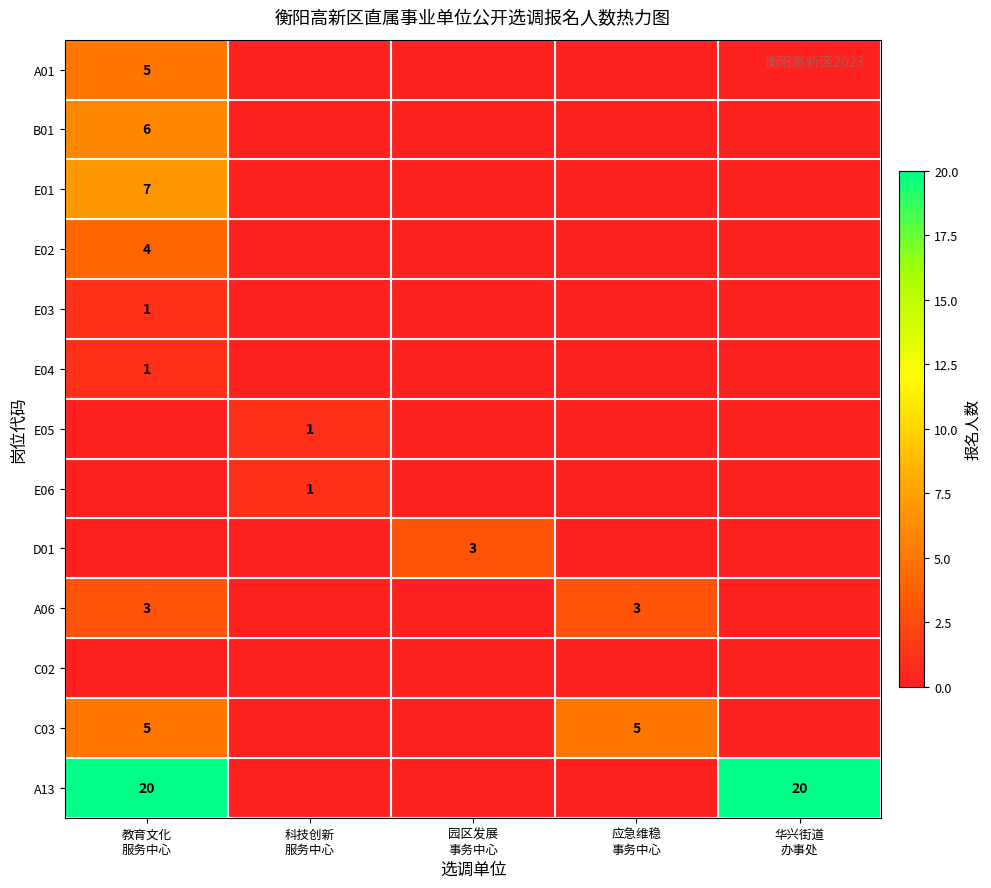

What is the difference between the highest and lowest values at 华兴街道
办事处?

20